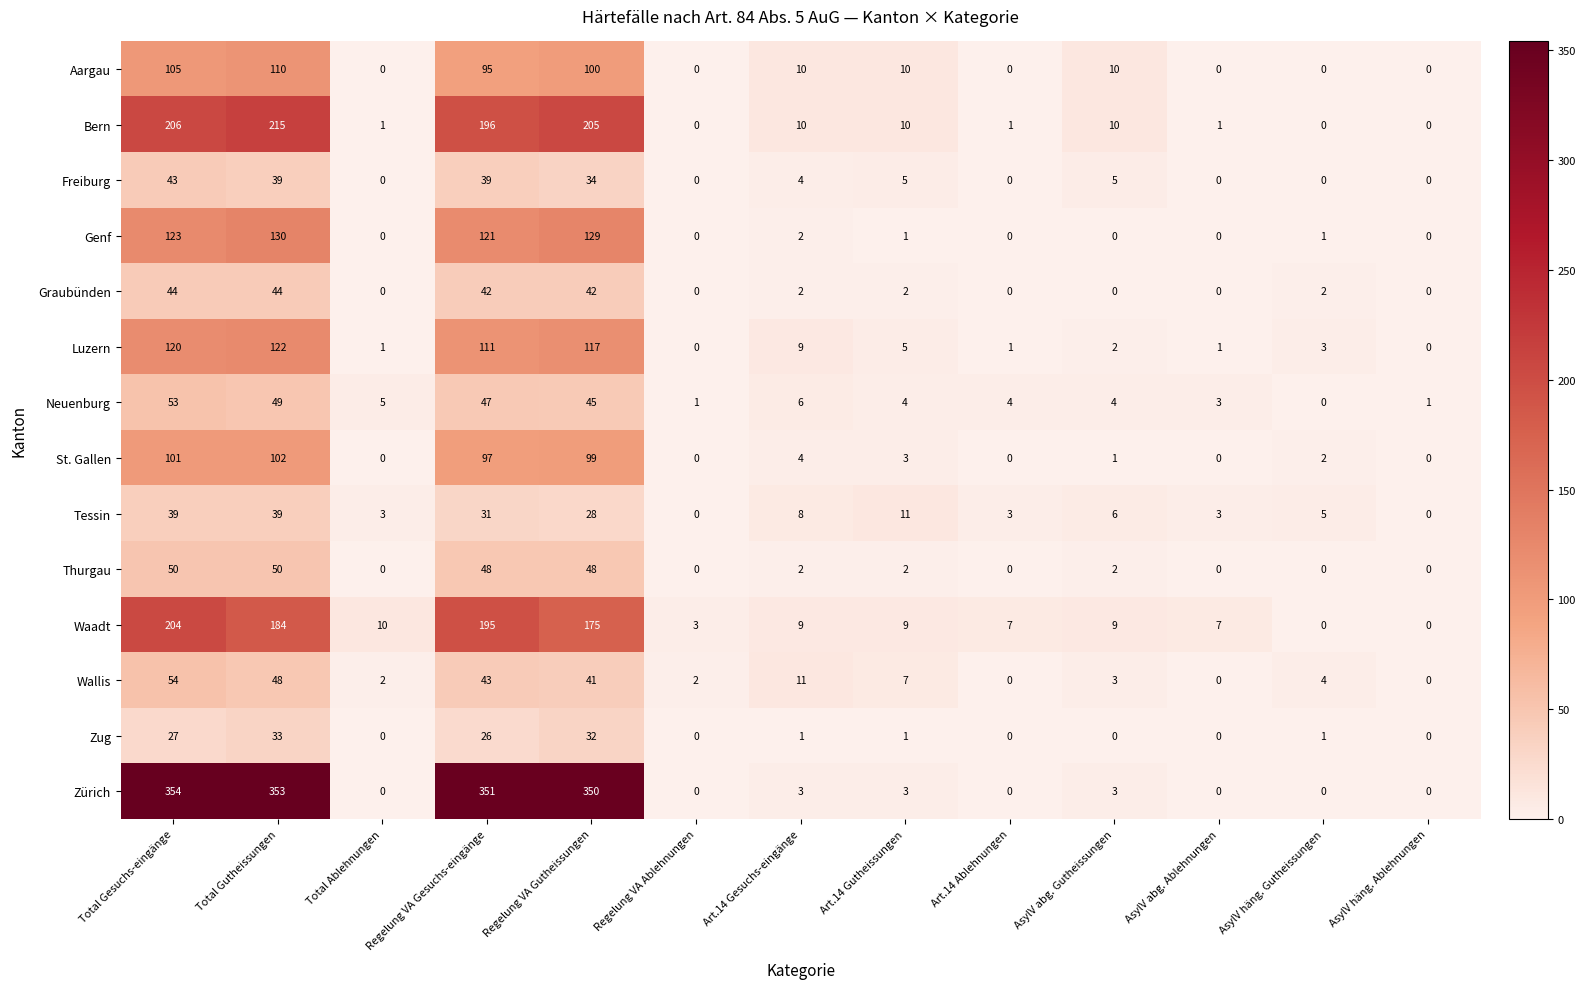

How many categories are shown in the chart?

13